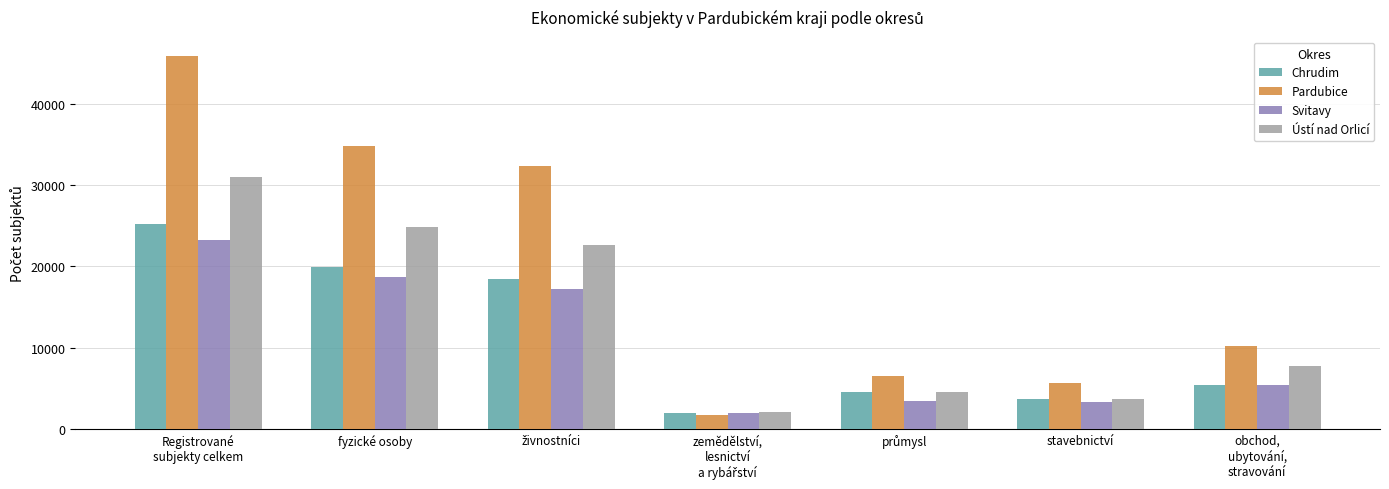

List the series in order of their peak value, highest first.

Pardubice, Ústí nad Orlicí, Chrudim, Svitavy